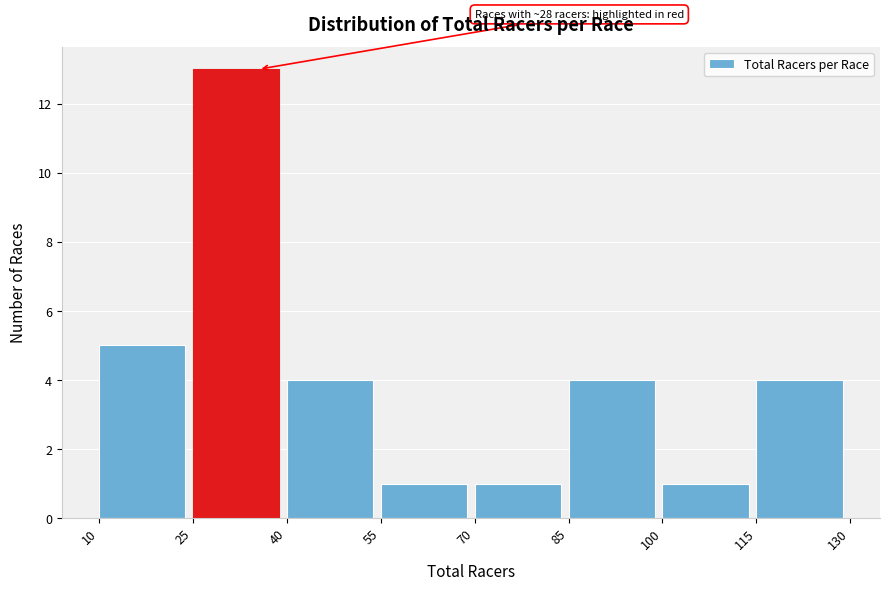

Which range on the x-axis has the tallest bar?

25 to 40